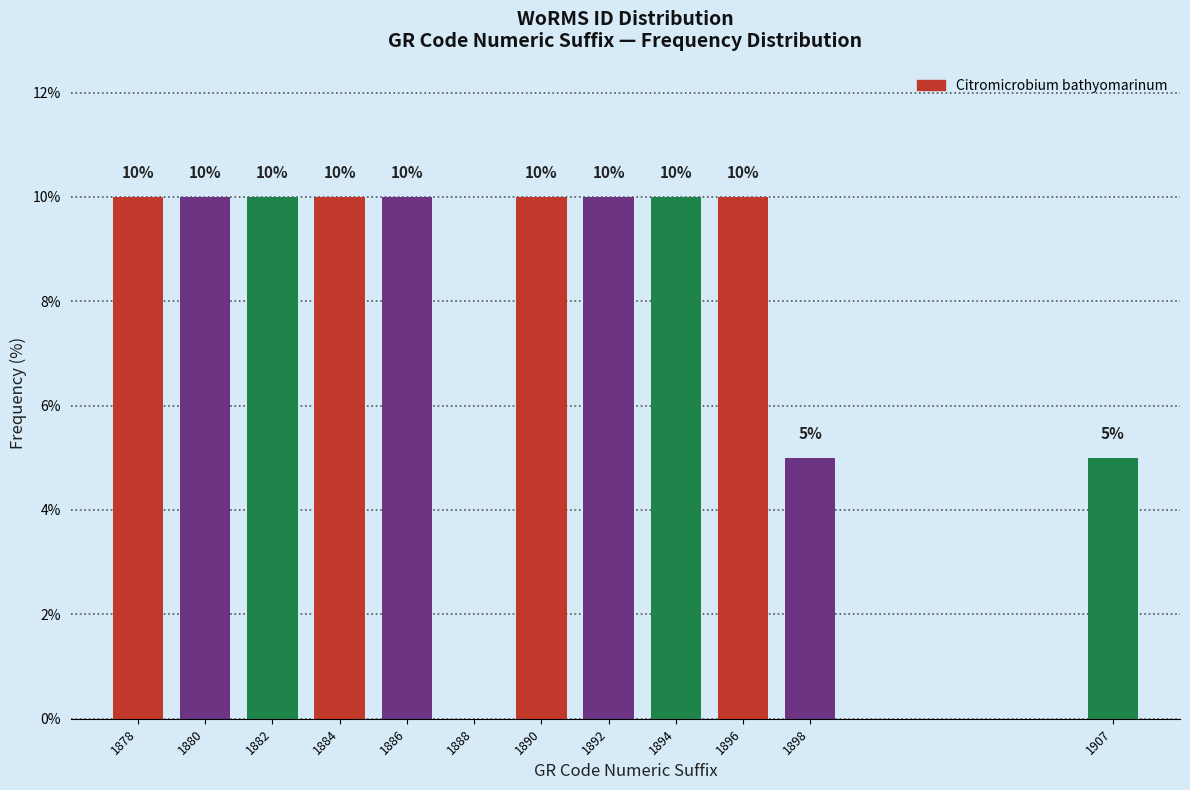

Reading left to right, what are all the values shown in this chart?

1878=10	1880=10	1882=10	1884=10	1886=10	1888=0	1890=10	1892=10	1894=10	1896=10	1898=5	1907=5